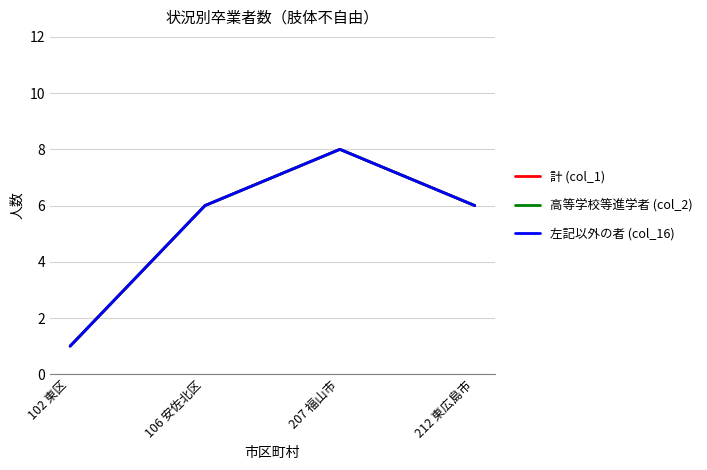

Which series changed the most between 207 福山市 and 212 東広島市?

計 (col_1)